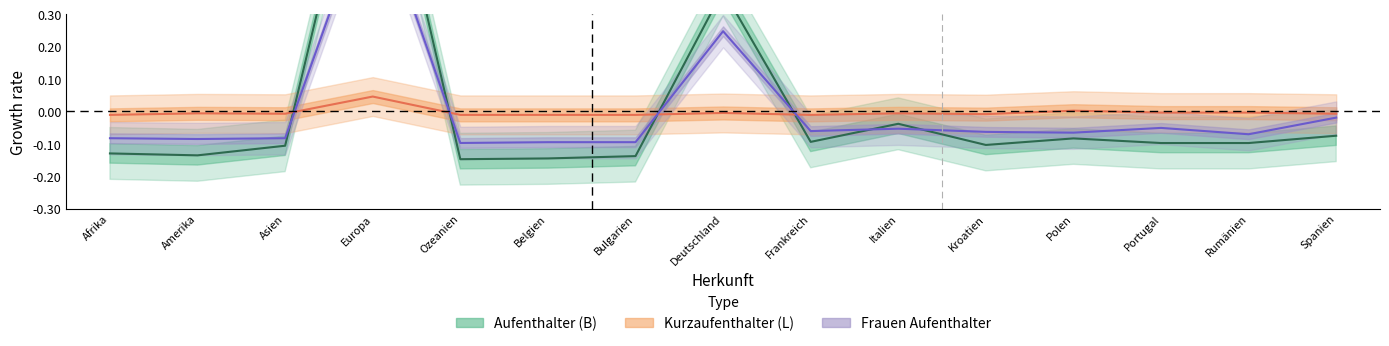

Is this an area chart (filled region under the line)?

No